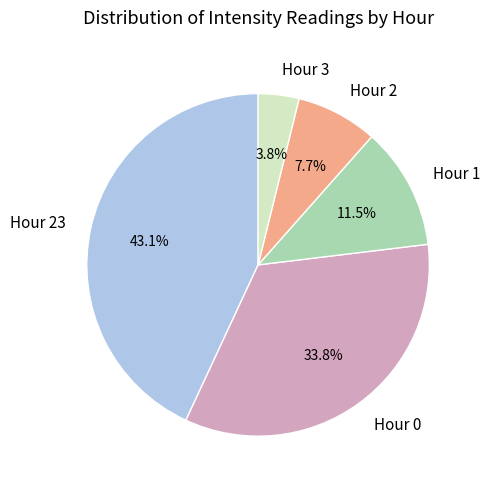

To the nearest percent, what is the average slice percentage?

20%